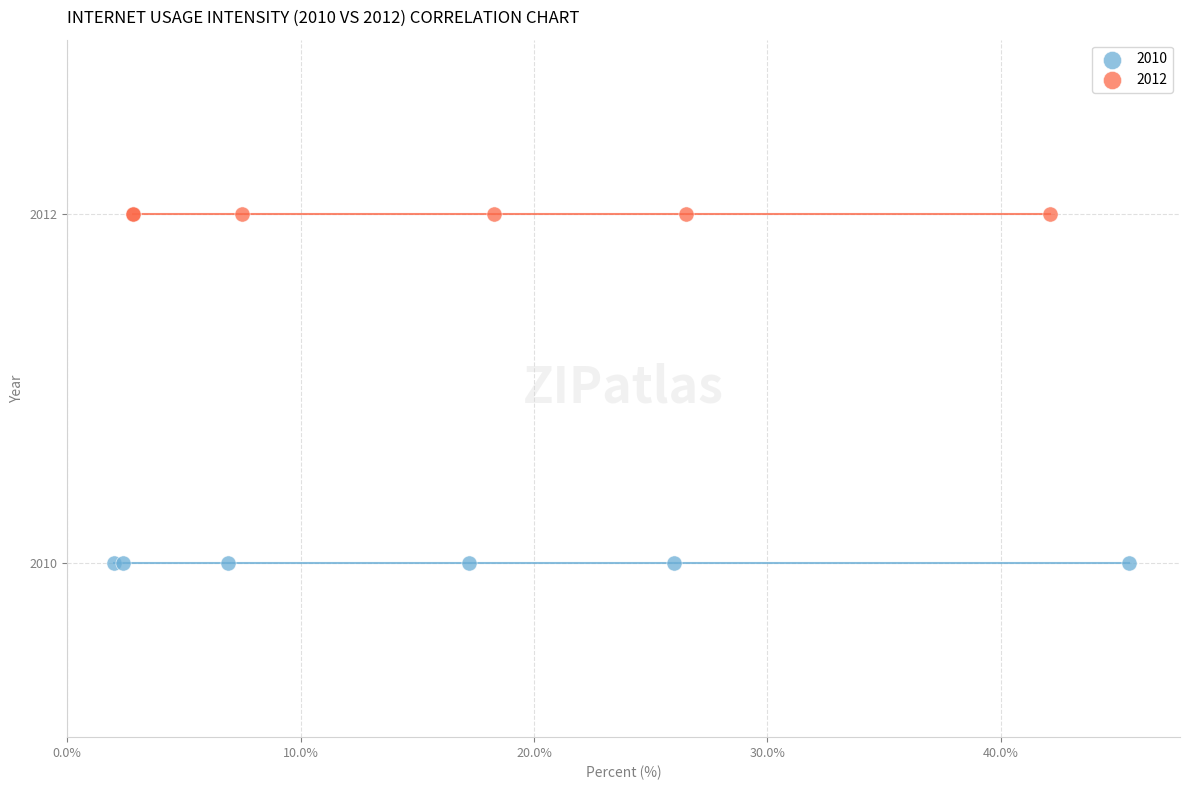

Which series reaches the minimum Y coordinate?

2010